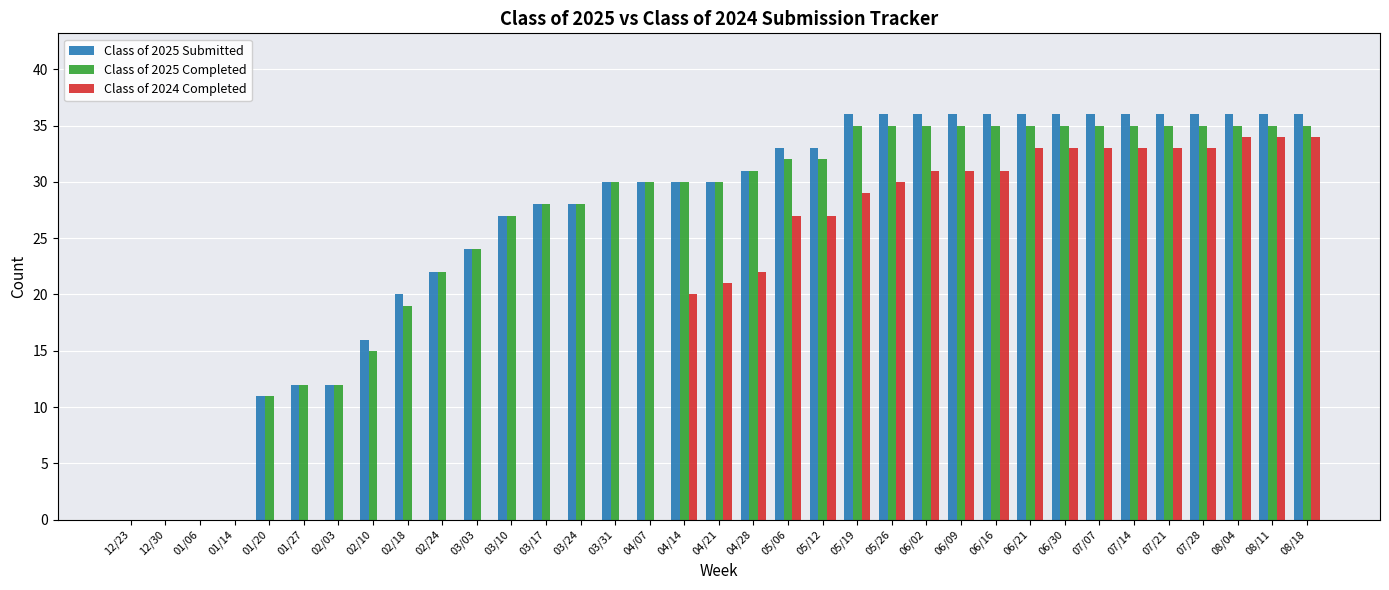

What is the average value of the Class of 2025 Submitted series?

26